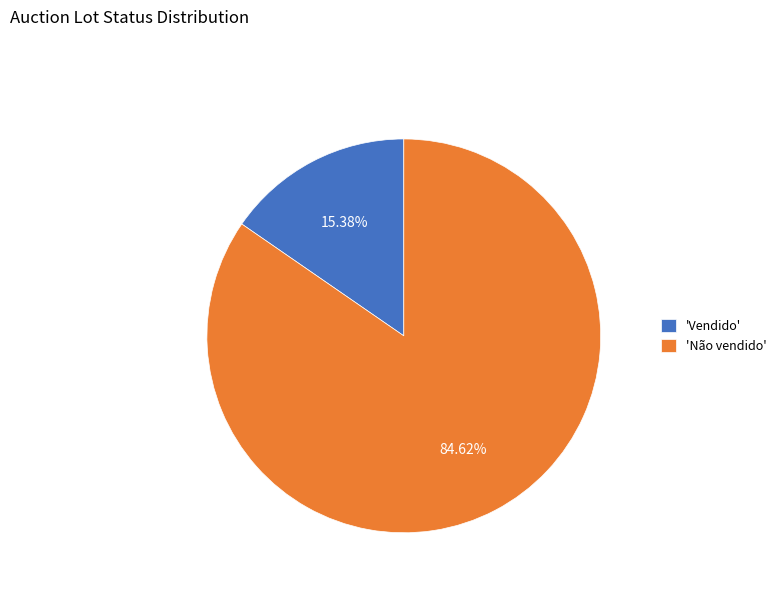

Rank the categories by value from lowest to highest.

'Vendido', 'Não vendido'